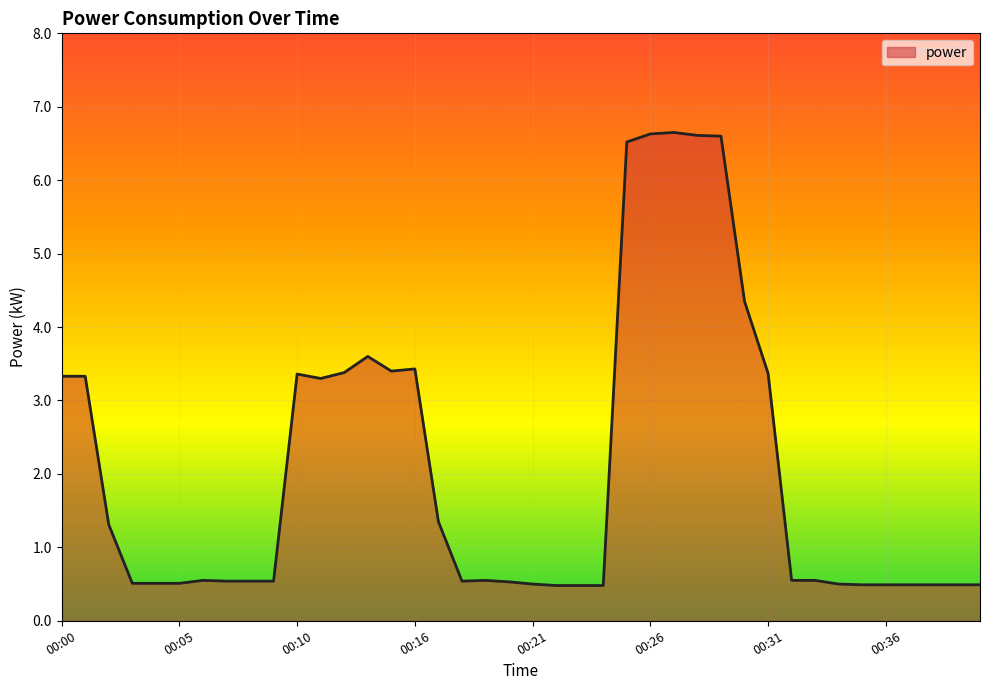

How many series are shown in this chart?

1